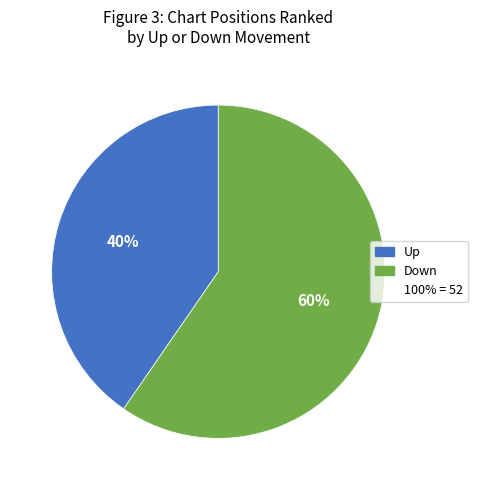

To the nearest percent, what is the average slice percentage?

50%